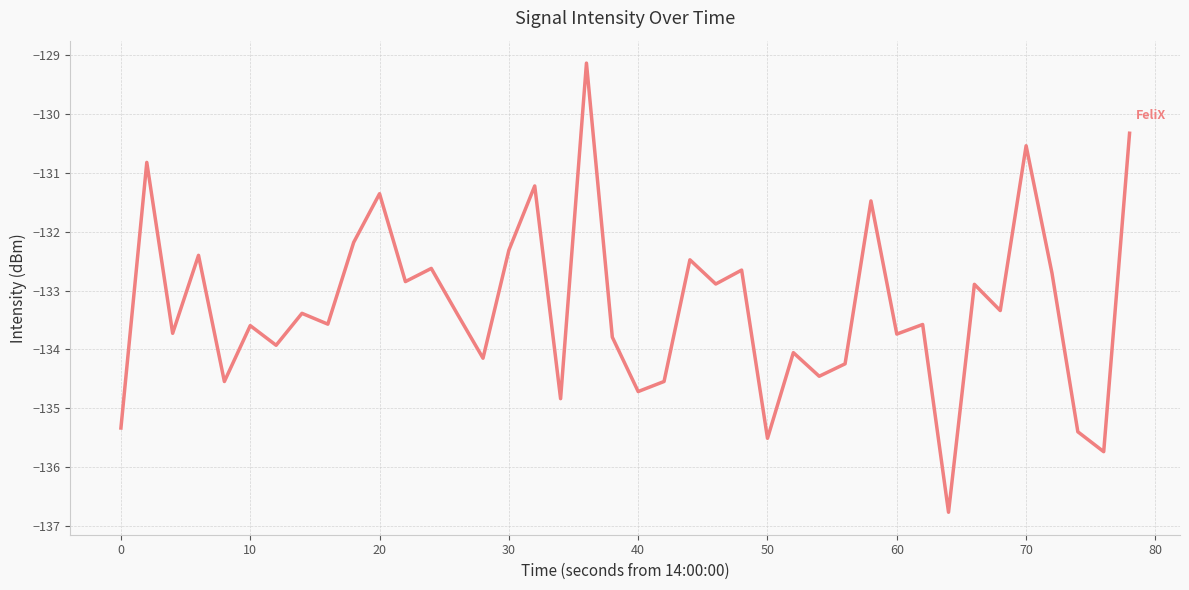

What is the smallest value displayed?

-136.8